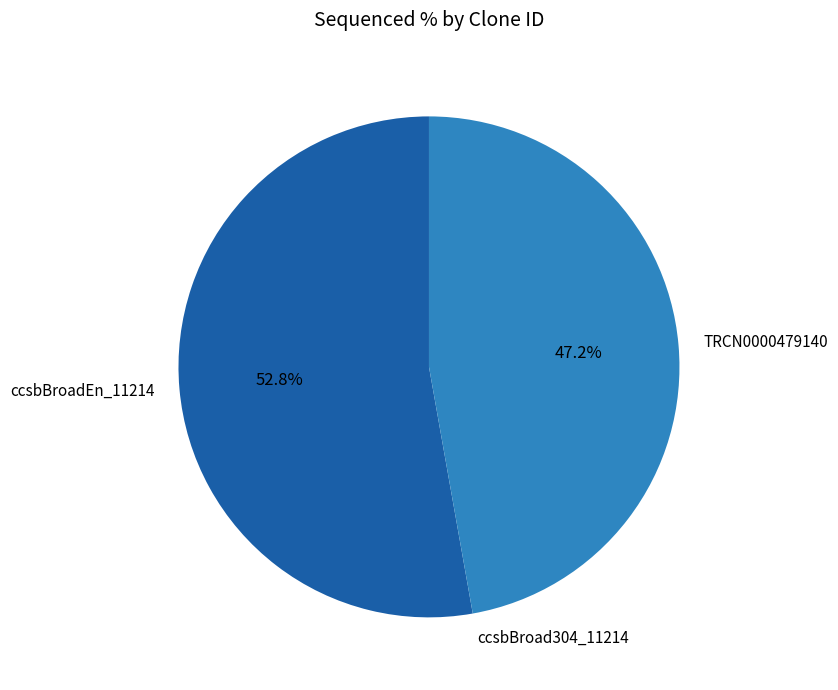

Does TRCN0000479140 represent more than half of the total?

No